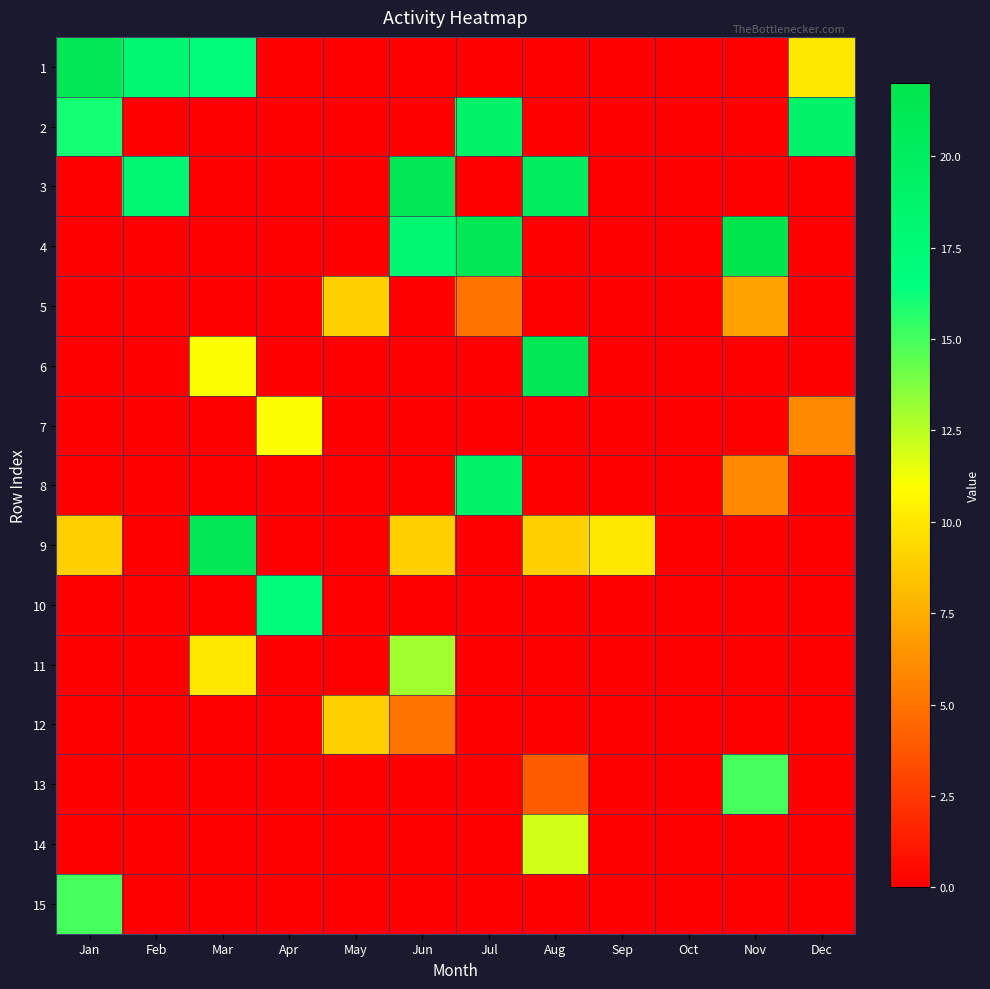

At which category does the chart reach its minimum across all series?

Apr